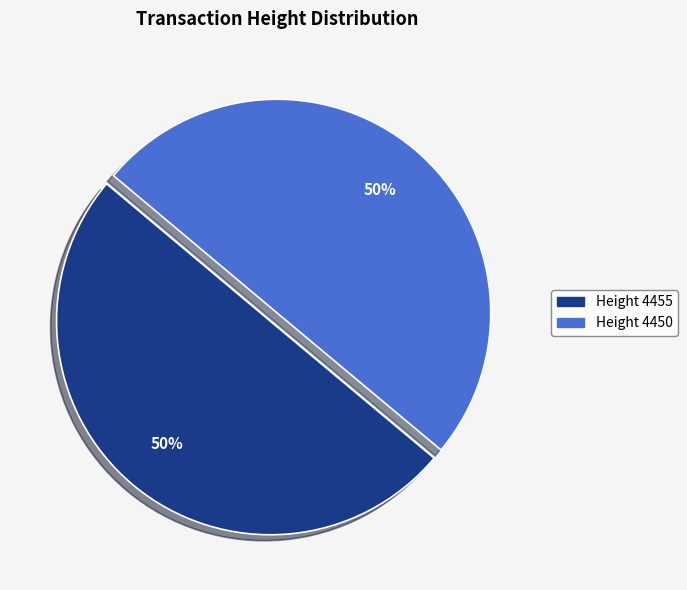

Combined, do Height 4450 and Height 4455 account for over 50%?

Yes